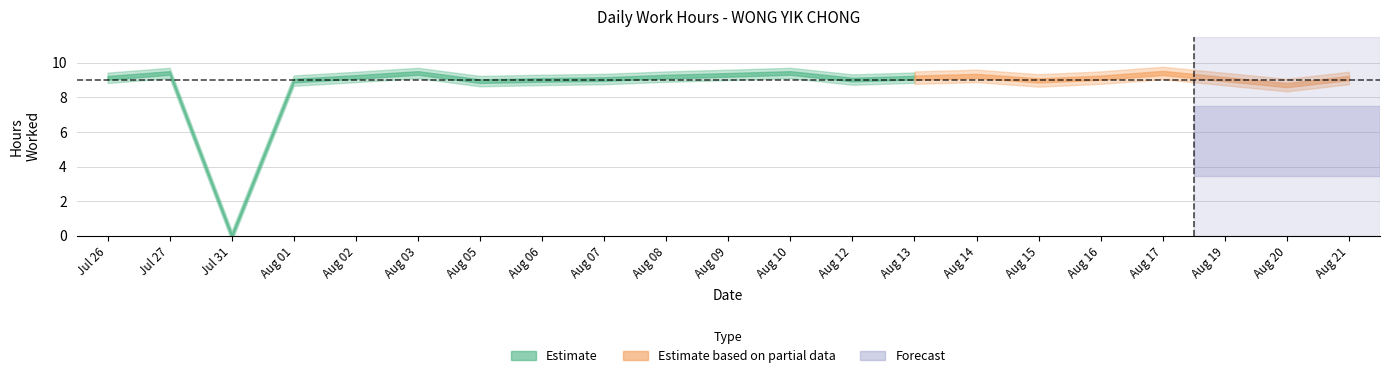

What is the sum of the values at 26 and 3?

18.5